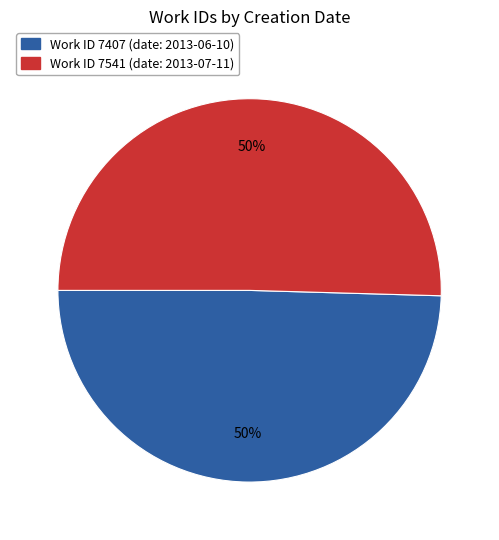

To the nearest percent, what is the average slice percentage?

50%